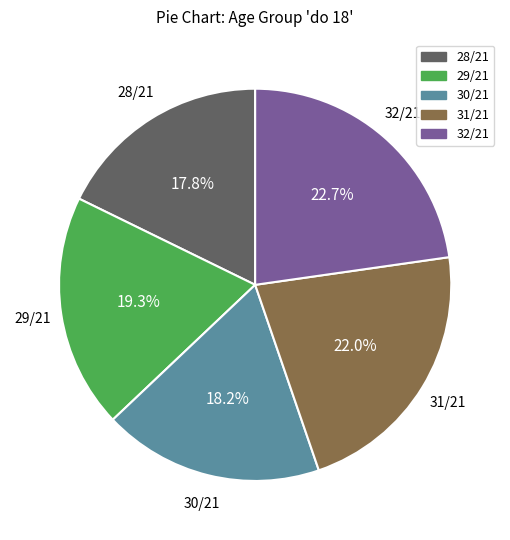

True or false: 31/21 accounts for 22% of the total.

True